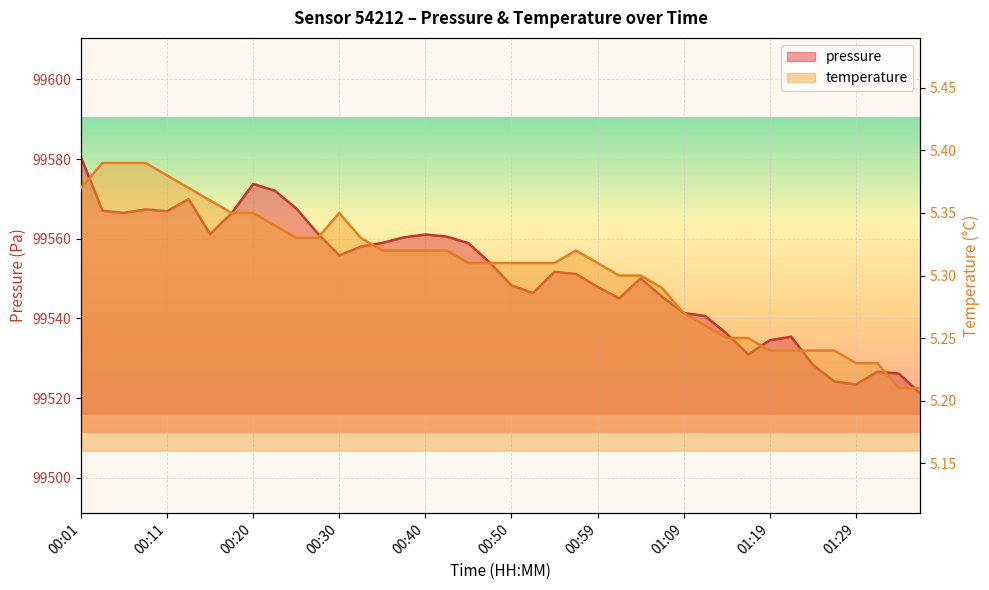

Reading left to right, list all the values displayed in this chart.

pressure: 99580.4	99567.0	99566.5	99567.4	99566.9	99569.9	99561.2	99566.4	99573.7	99572.1	99567.6	99561.3	99555.8	99558.0	99558.9	99560.3	99561.1	99560.5	99558.9	99554.0	99548.3	99546.4	99551.7	99551.1	99547.9	99545.0	99550.1	99545.4	99541.4	99540.6	99536.2	99530.9	99534.5	99535.4	99528.4	99524.2	99523.4	99526.6	99526.1	99521.1
temperature: 5.4	5.4	5.4	5.4	5.4	5.4	5.4	5.3	5.3	5.3	5.3	5.3	5.3	5.3	5.3	5.3	5.3	5.3	5.3	5.3	5.3	5.3	5.3	5.3	5.3	5.3	5.3	5.3	5.3	5.3	5.2	5.2	5.2	5.2	5.2	5.2	5.2	5.2	5.2	5.2